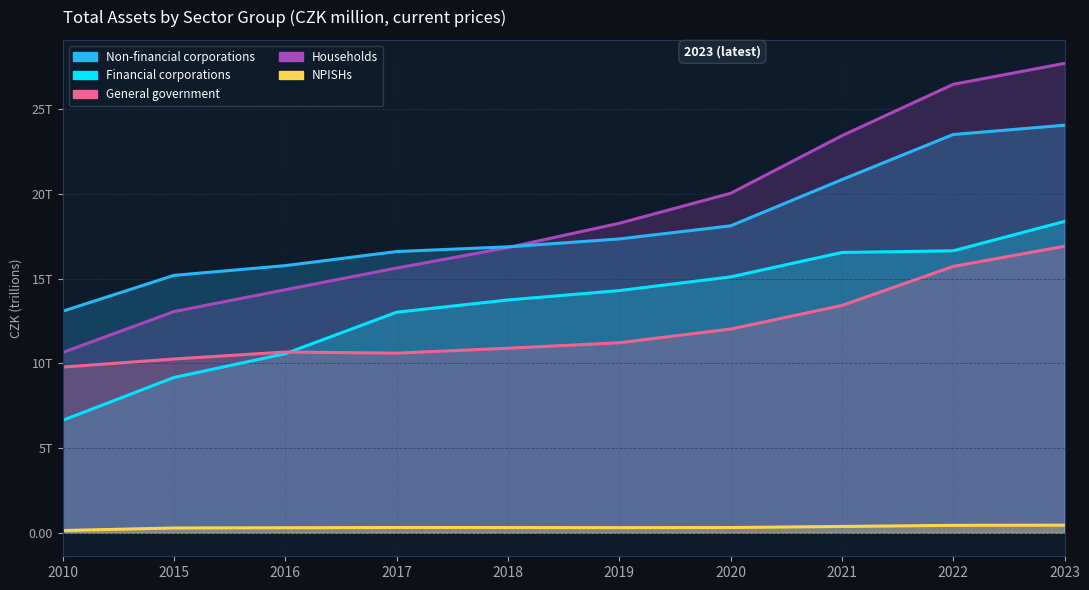

What is the greatest value displayed?

27.7